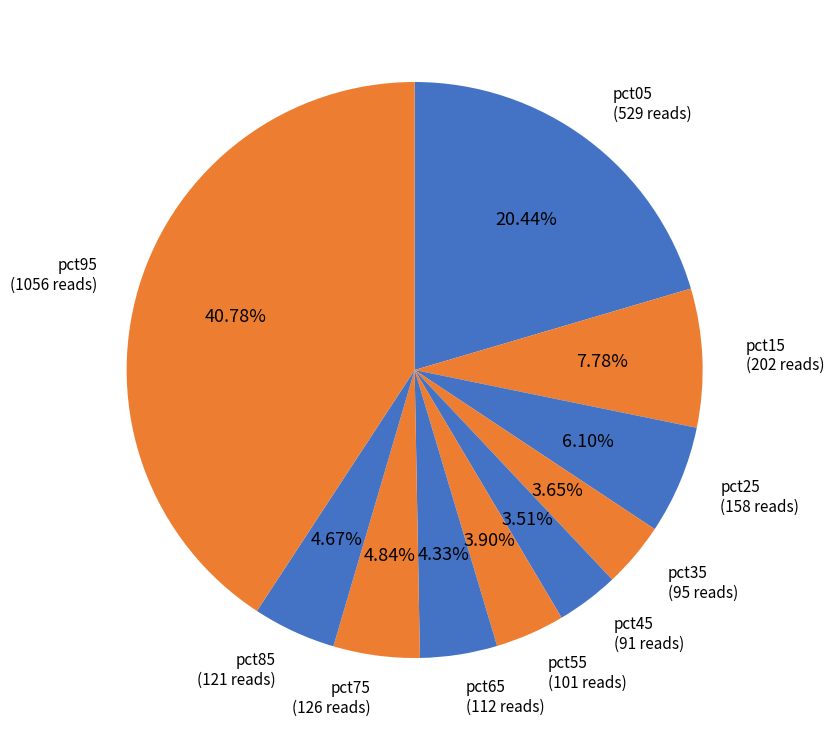

Count the number of slices in the pie.

10